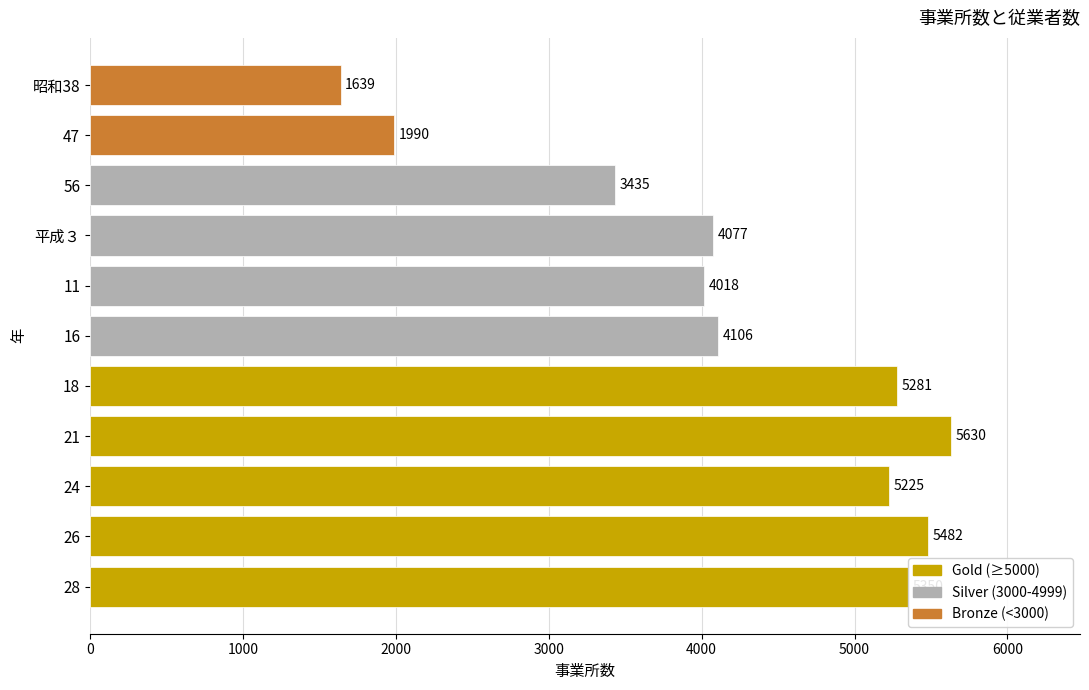

Does the chart contain any negative values?

No